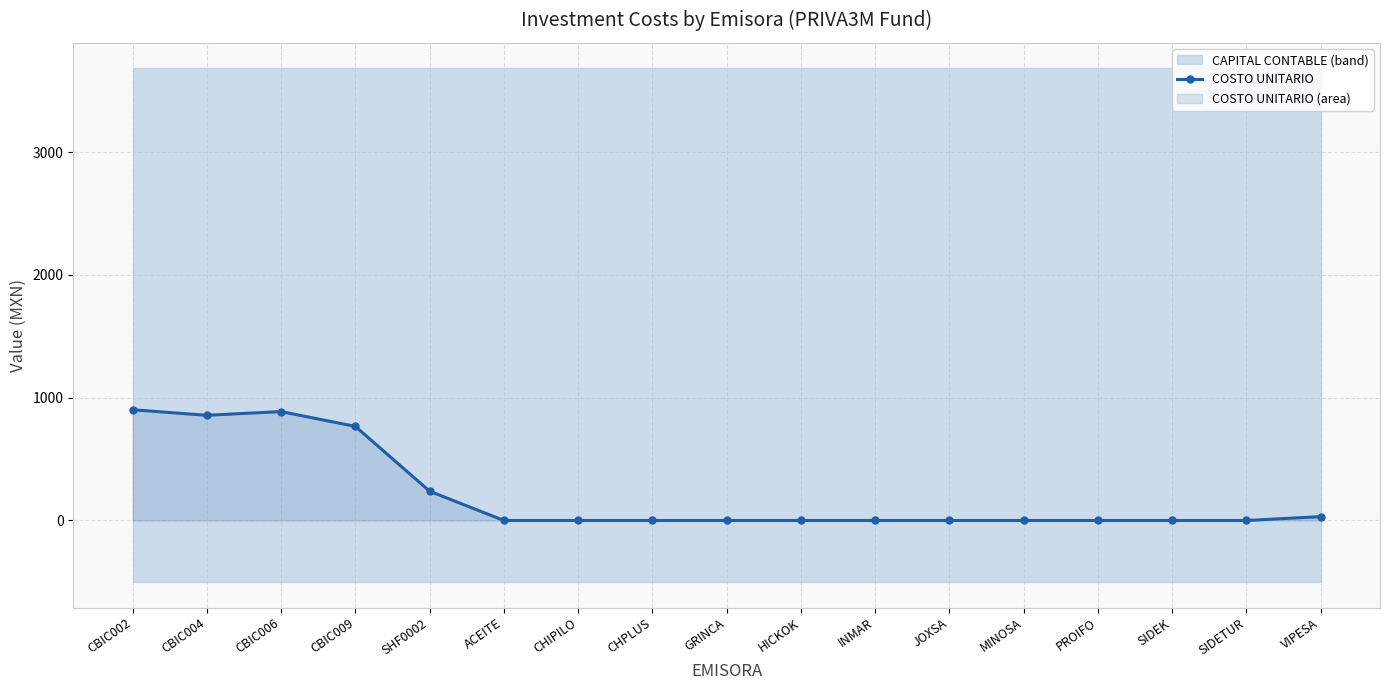

How many data points in COSTO UNITARIO are above 0?

6